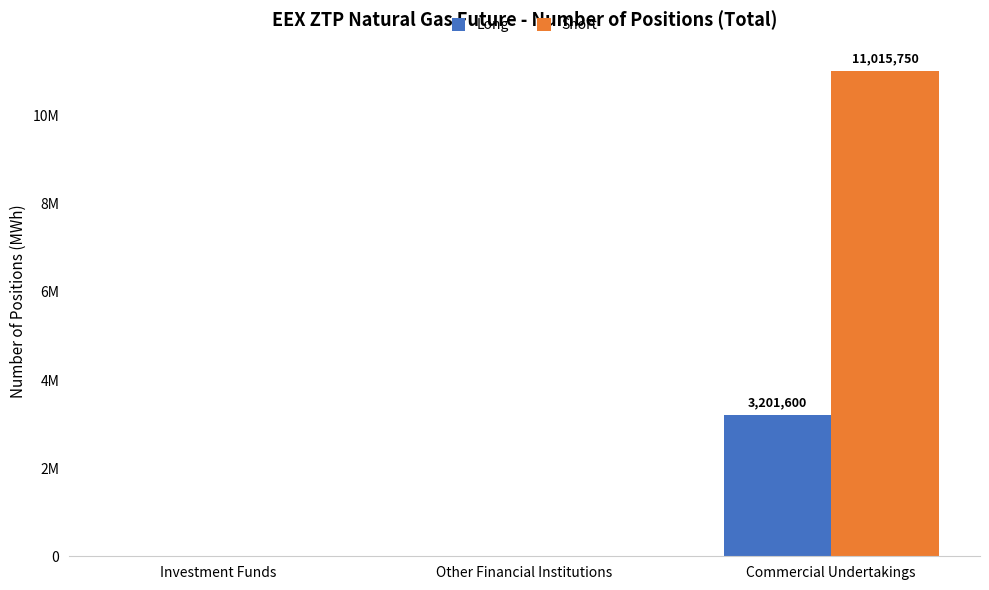

What position from the left is Investment Funds?

1